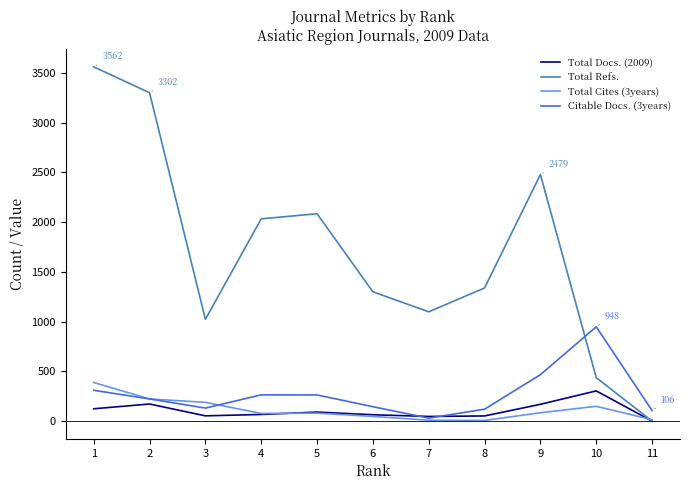

Between 10 and 11, which series saw the biggest shift?

Citable Docs. (3years)